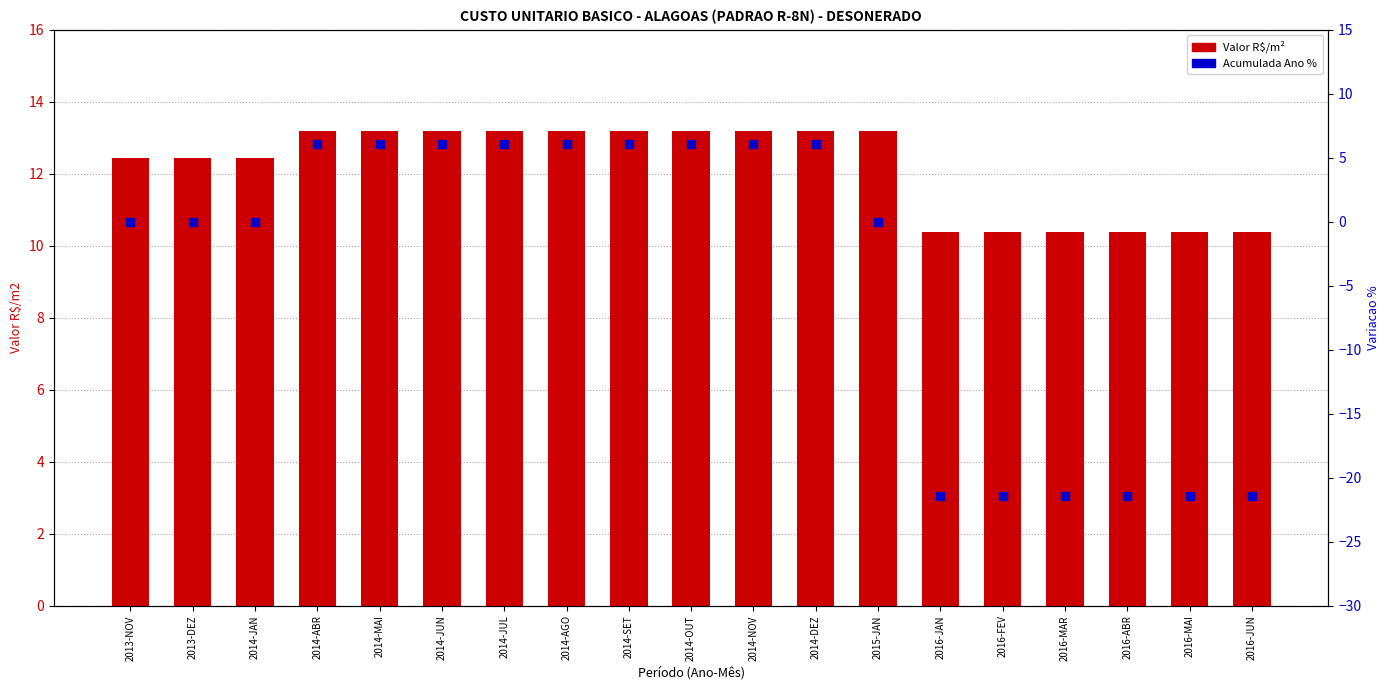

What are all the series names shown in the legend?

Valor R$/m², Acumulada Ano %